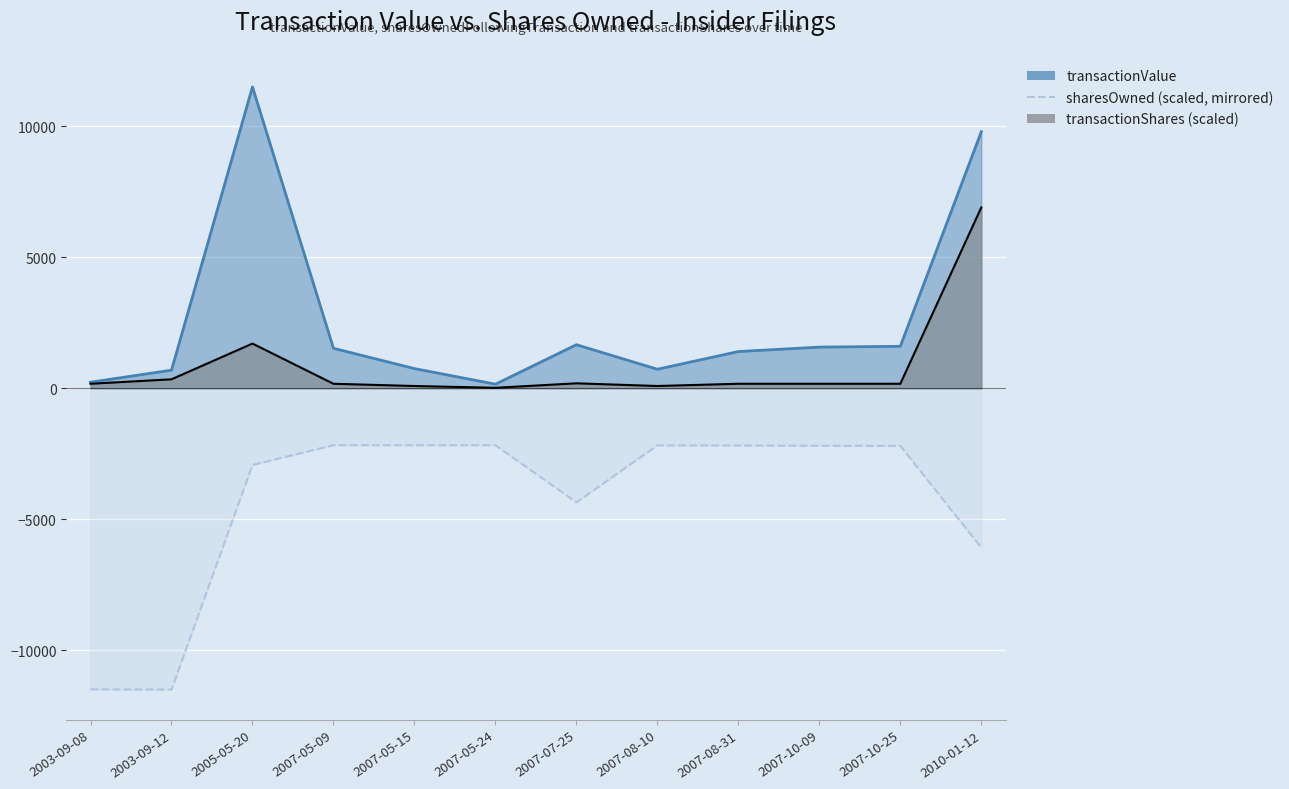

Does the chart display data point markers on the line(s)?

No